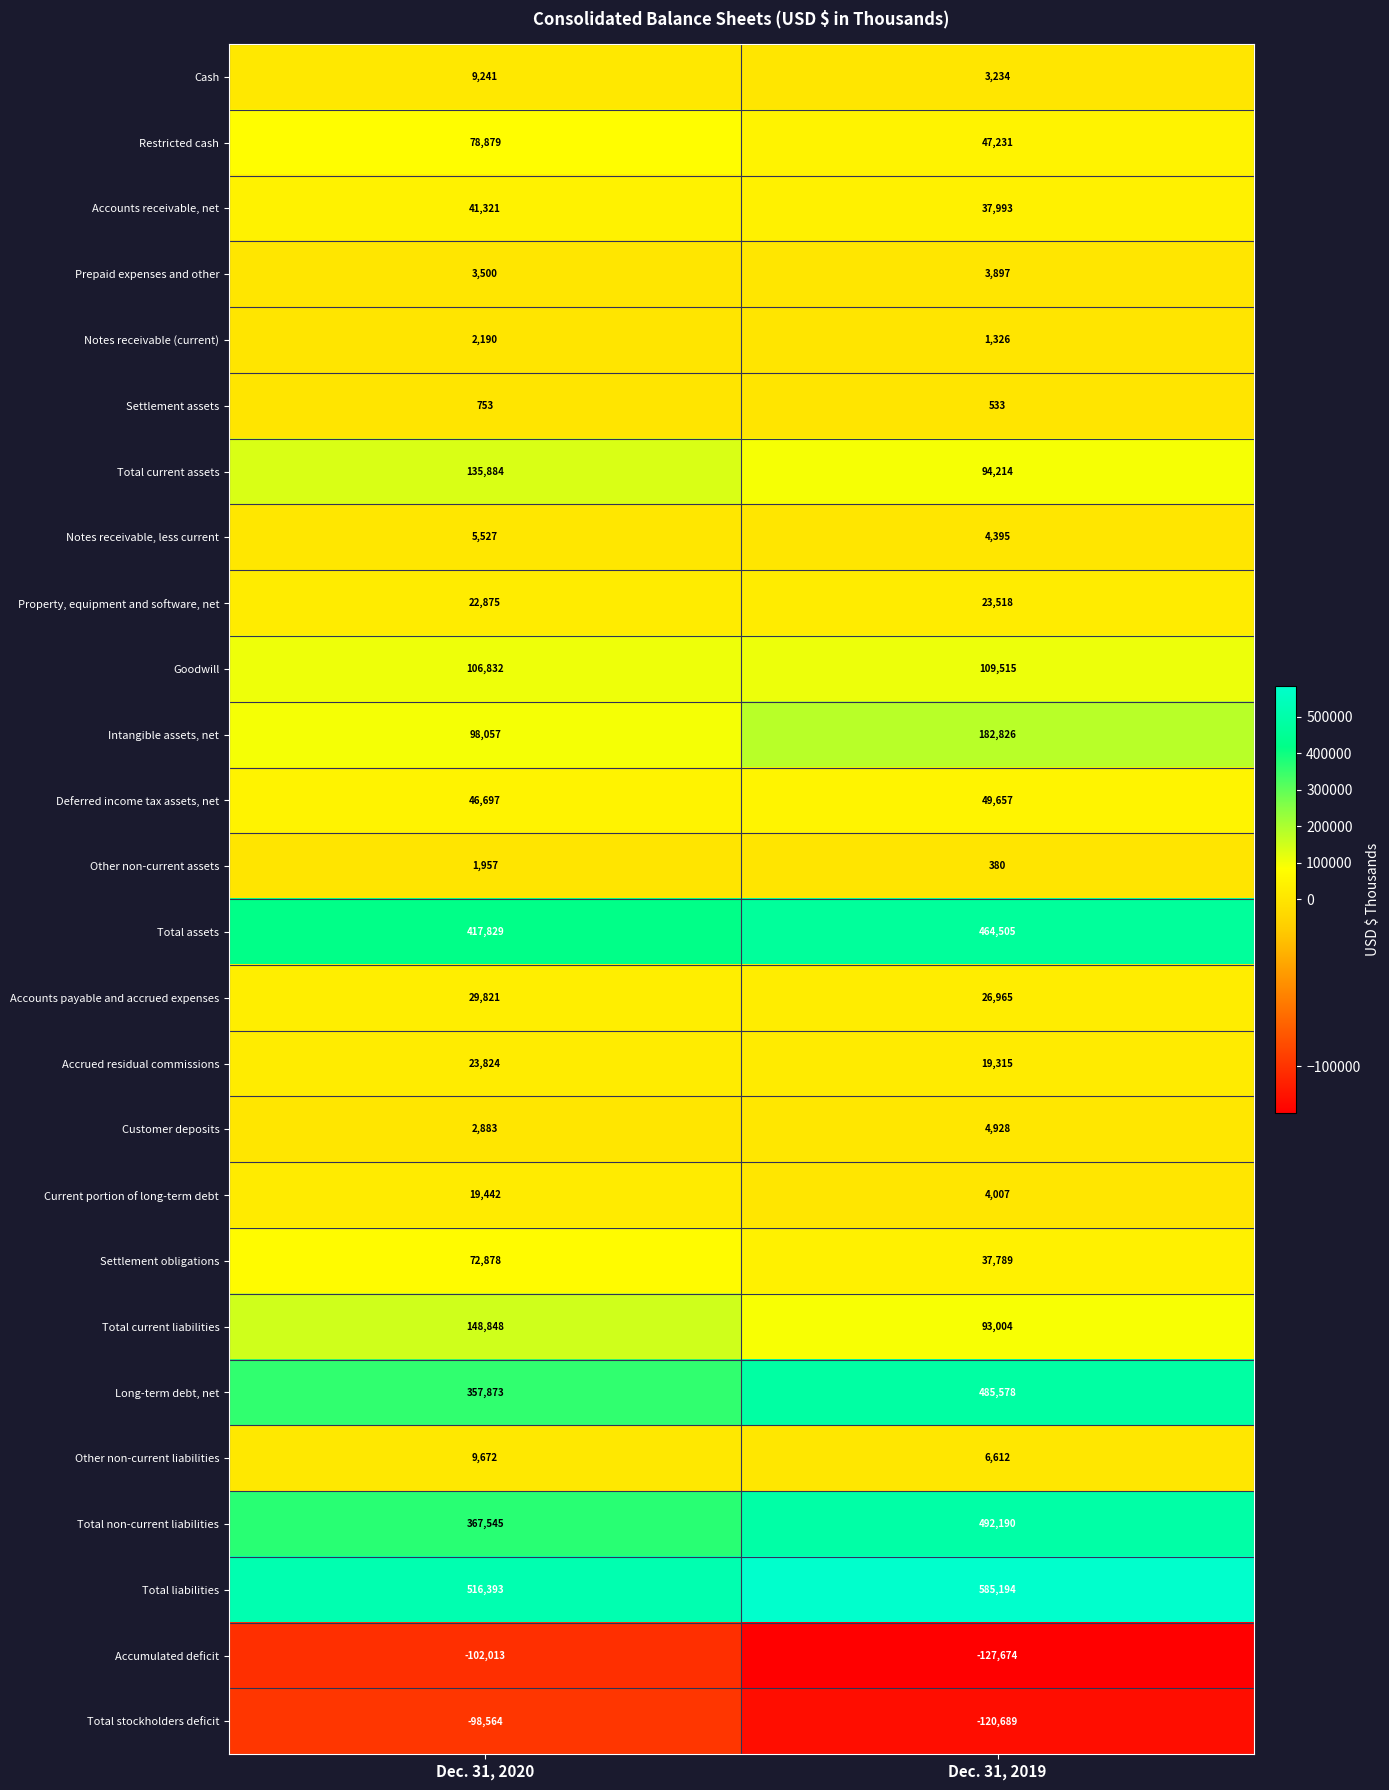

How many values in the Long-term debt, net series are below 485578?

1